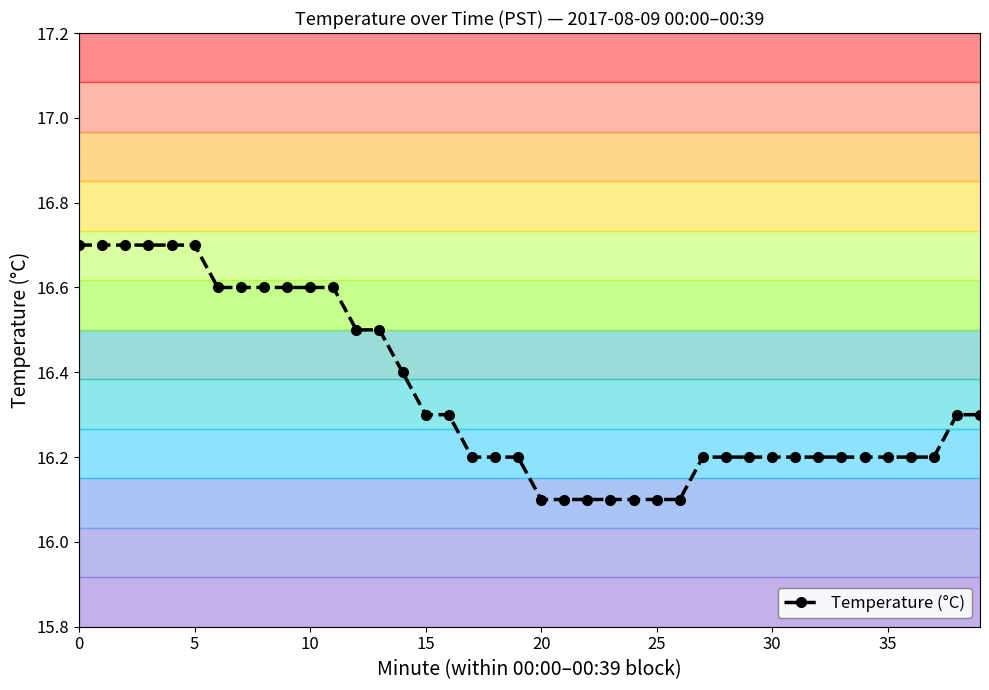

Reading right to left, what are all the values shown in this chart?

16.3	16.3	16.2	16.2	16.2	16.2	16.2	16.2	16.2	16.2	16.2	16.2	16.2	16.1	16.1	16.1	16.1	16.1	16.1	16.1	16.2	16.2	16.2	16.3	16.3	16.4	16.5	16.5	16.6	16.6	16.6	16.6	16.6	16.6	16.7	16.7	16.7	16.7	16.7	16.7